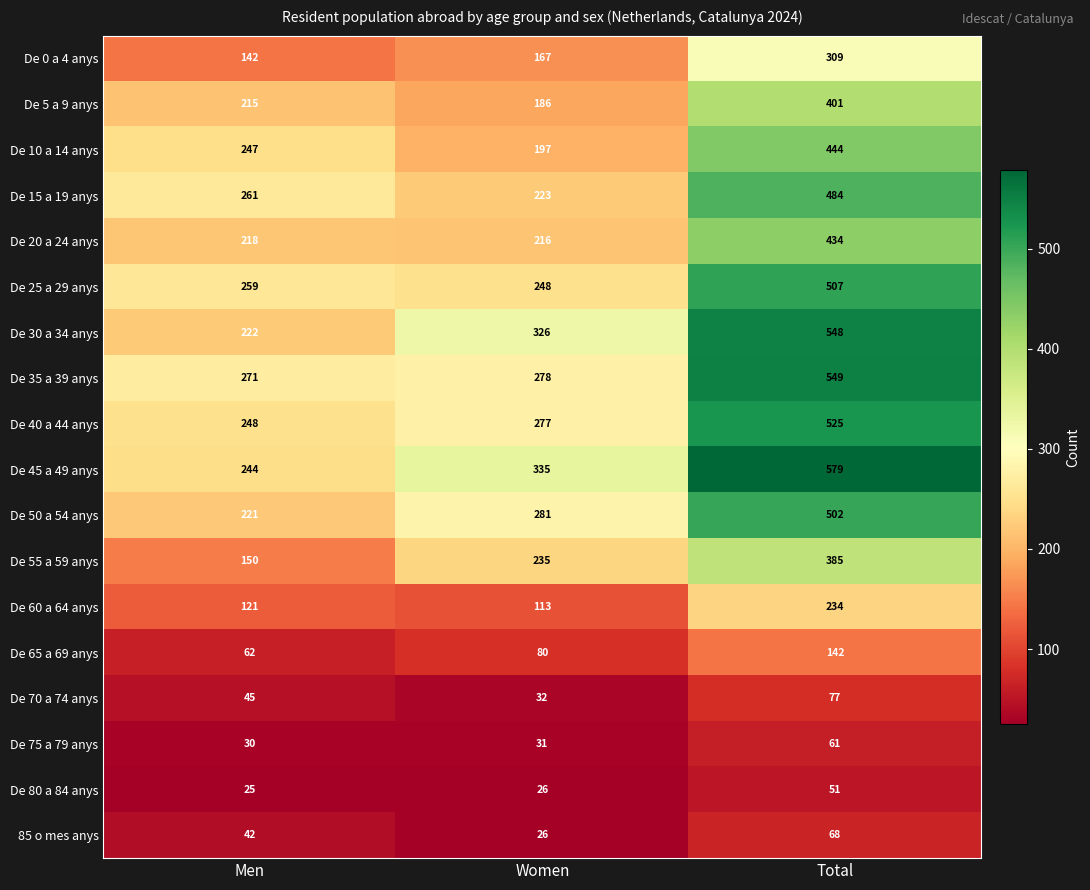

Between Men and Women, which series saw the biggest shift?

De 30 a 34 anys